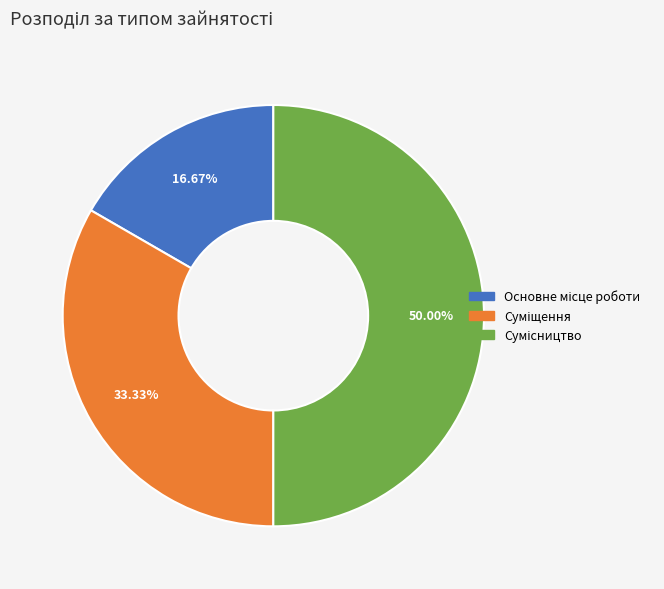

Does Сумісництво represent more than half of the total?

No